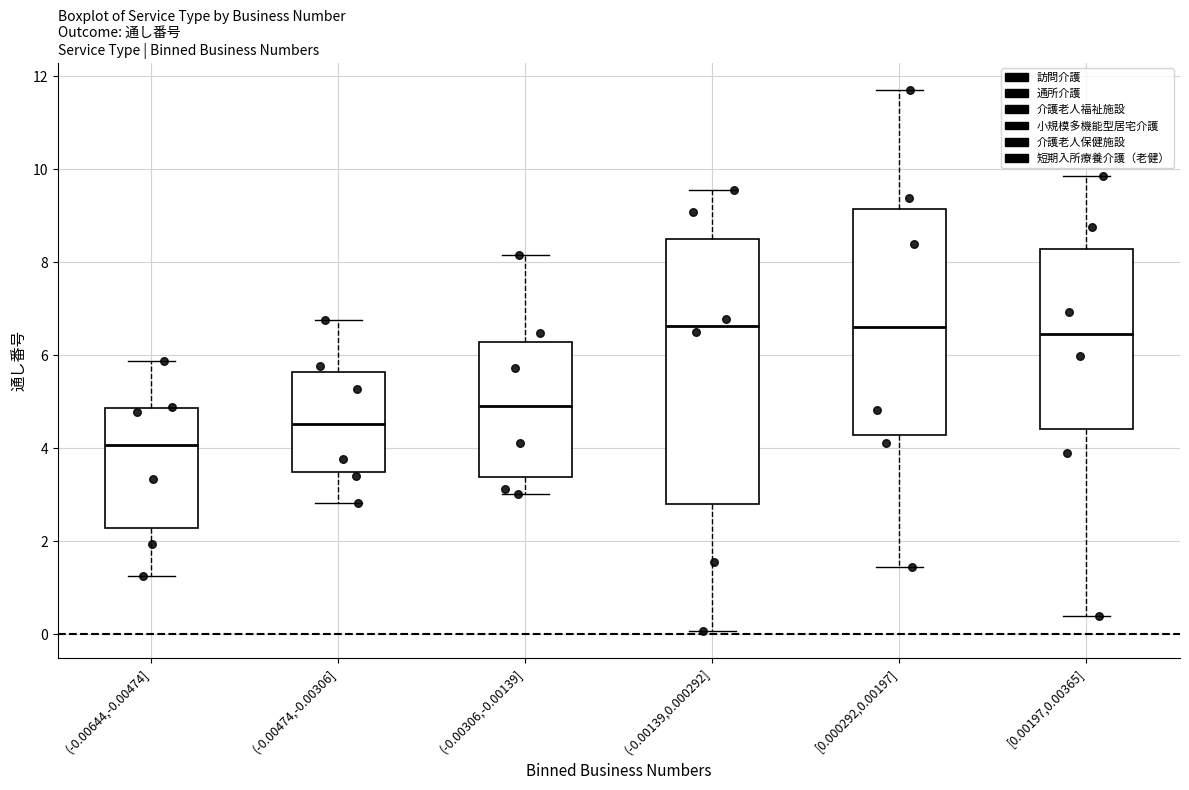

Which box is the tallest, from its lower edge to its upper edge?

(-0.00139,0.000292]